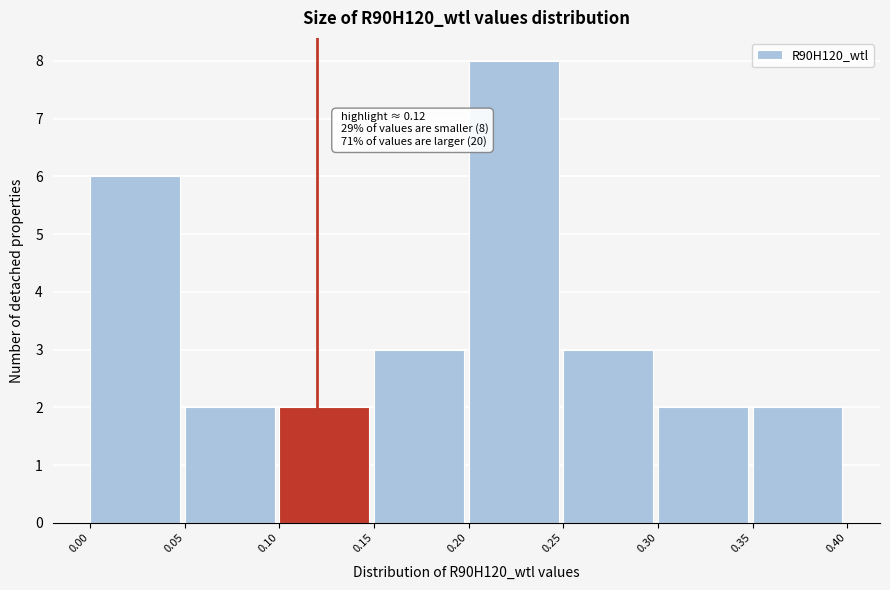

Over which range of the x-axis is the bar tallest?

0.20 to 0.25